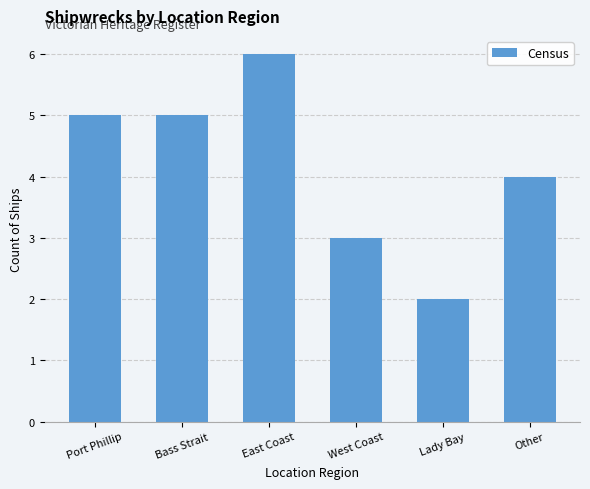

What is the sum of the values at Port Phillip and Bass Strait?

10